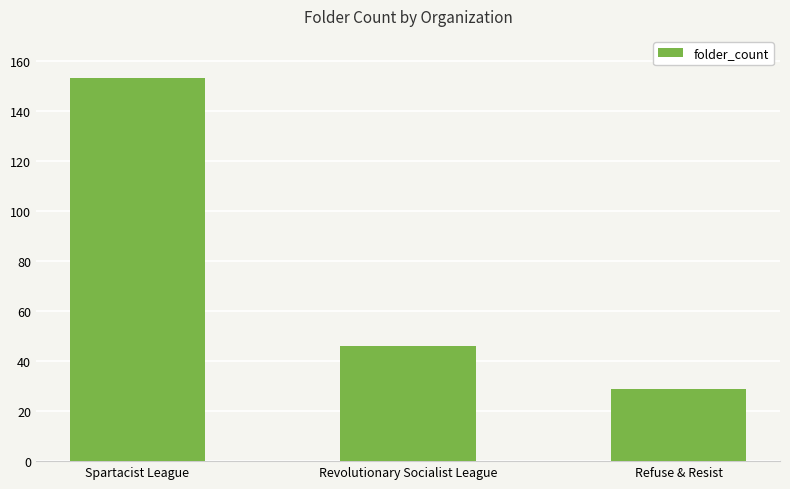

Is it true that the value at Revolutionary Socialist League is 10?

False